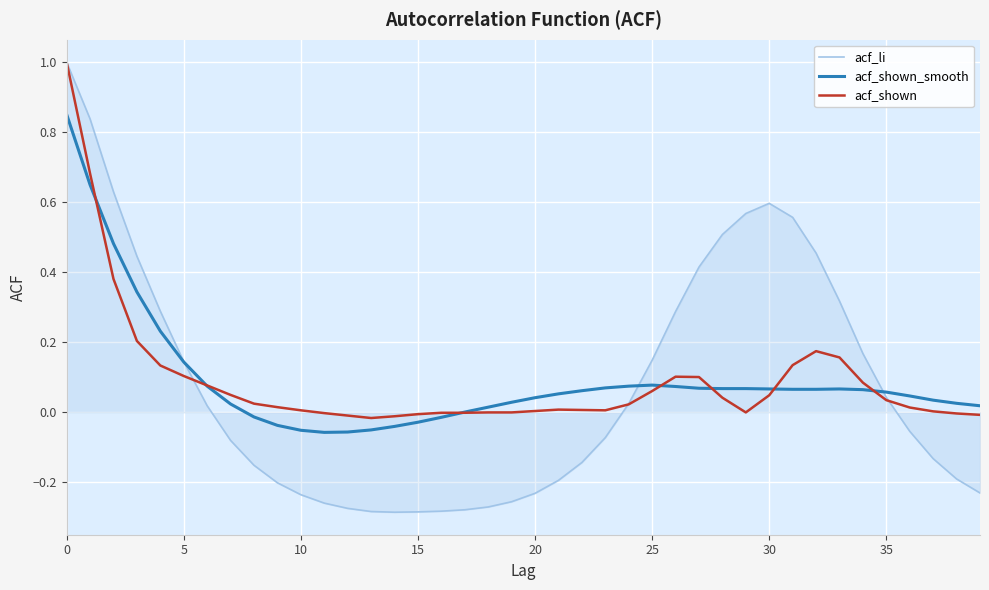

After their last crossing, which series has the higher values: acf_shown_smooth or acf_shown?

acf_shown_smooth